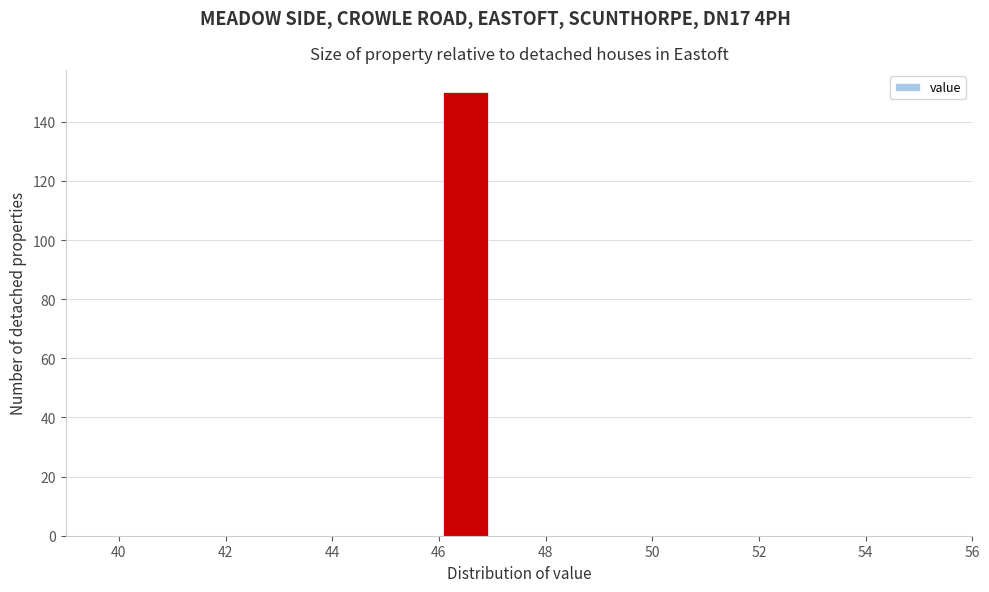

Reading left to right, list every bar in this chart as the range it spans on the x-axis followed by its height. The values are not printed on the chart, so give them approximately, as read against the axis.

40 to 41: 0
41 to 42: 0
42 to 43: 0
43 to 44: 0
44 to 45: 0
45 to 46: 0
46 to 47: 150
47 to 48: 0
48 to 49: 0
49 to 50: 0
50 to 51: 0
51 to 52: 0
52 to 53: 0
53 to 54: 0
54 to 55: 0